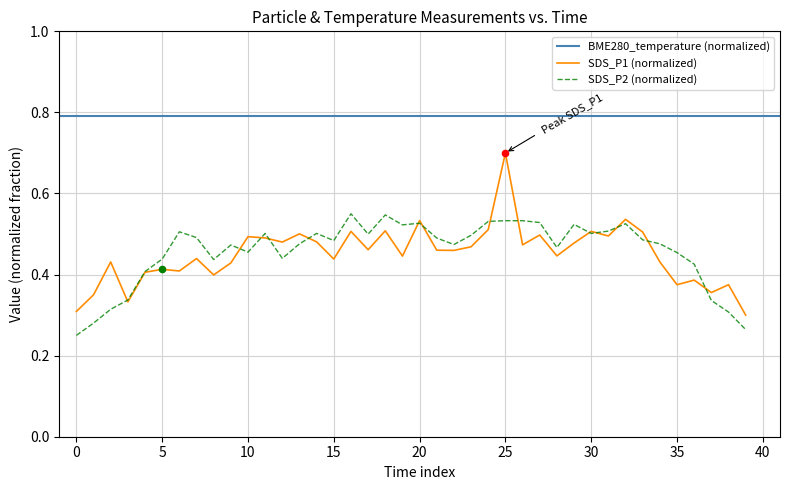

What is the highest value of the SDS_P1 (normalized) series?

0.7